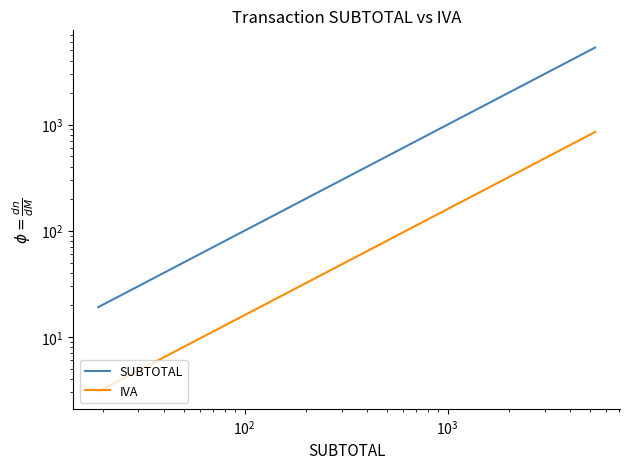

The value of IVA at 29 is 27.1. True or false?

False